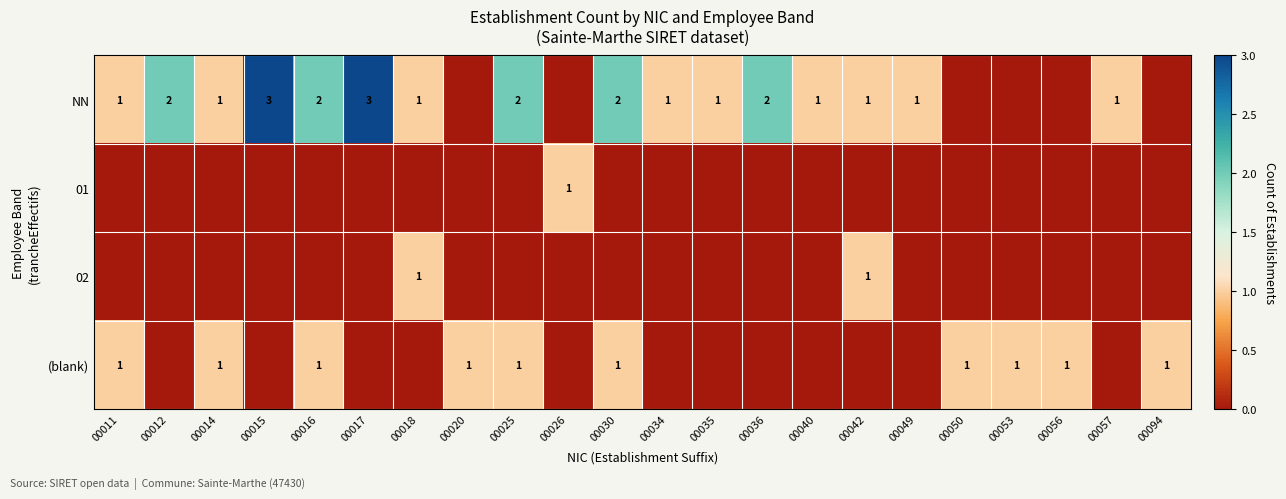

True or false: NN has a value of 2 at 00035.

False